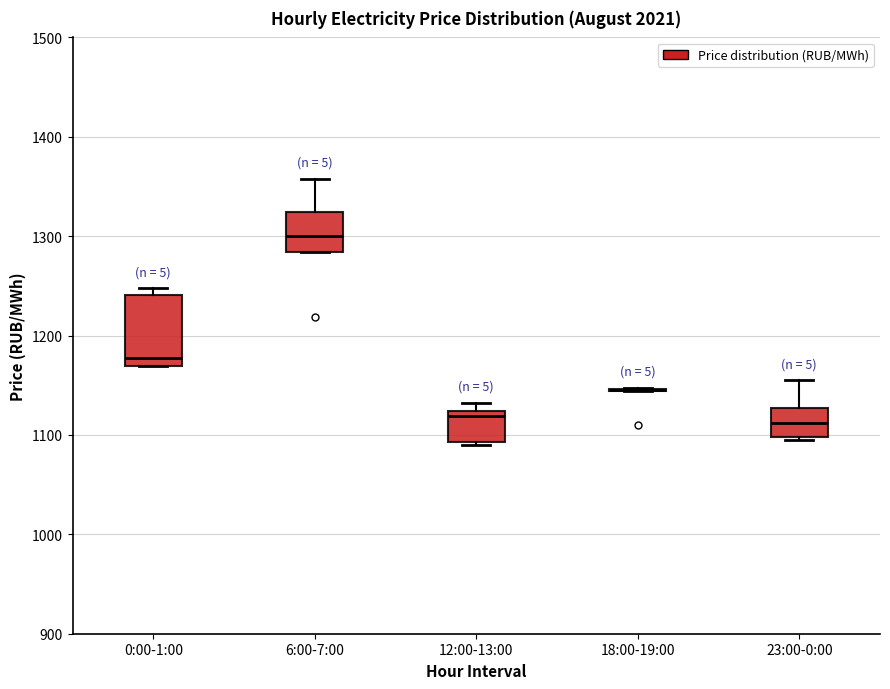

Which box is the tallest, from its lower edge to its upper edge?

0:00-1:00